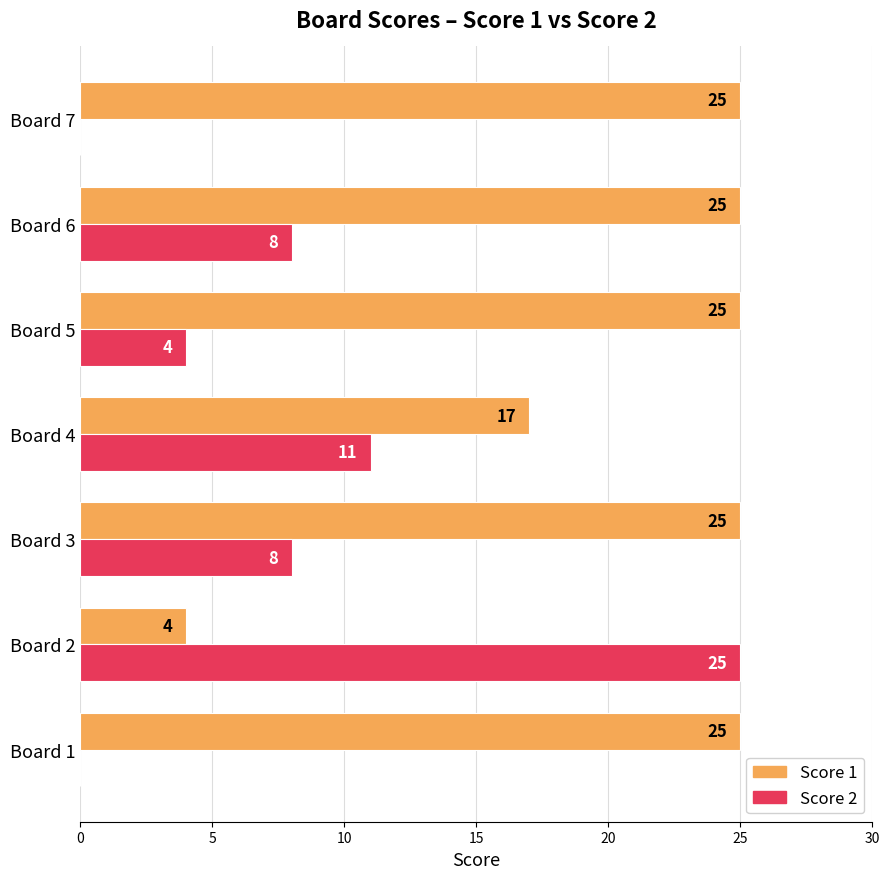

What is the sum of the Score 2 values at Board 6 and Board 4?

19